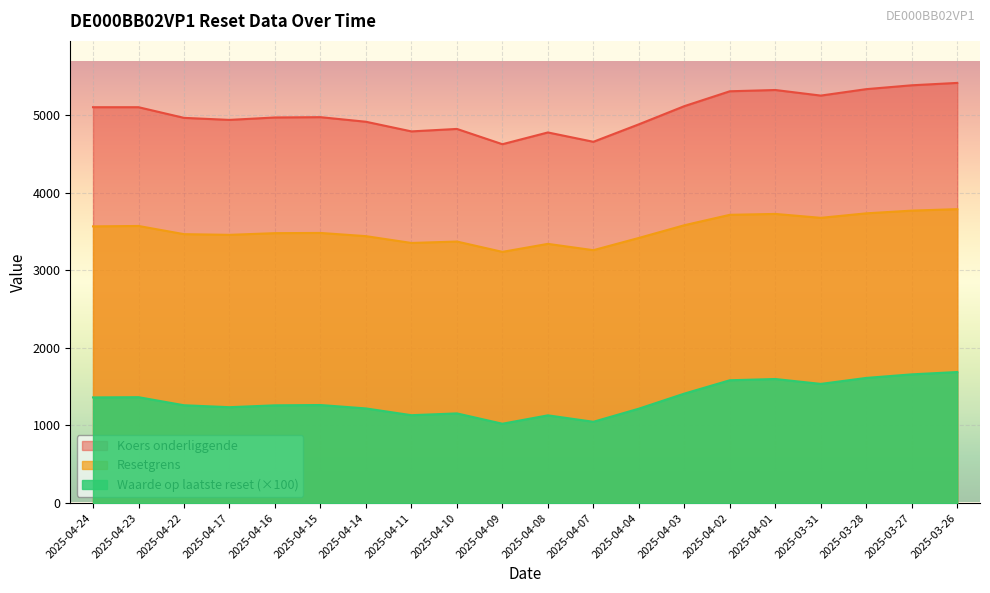

How many distinct data groups are displayed?

3